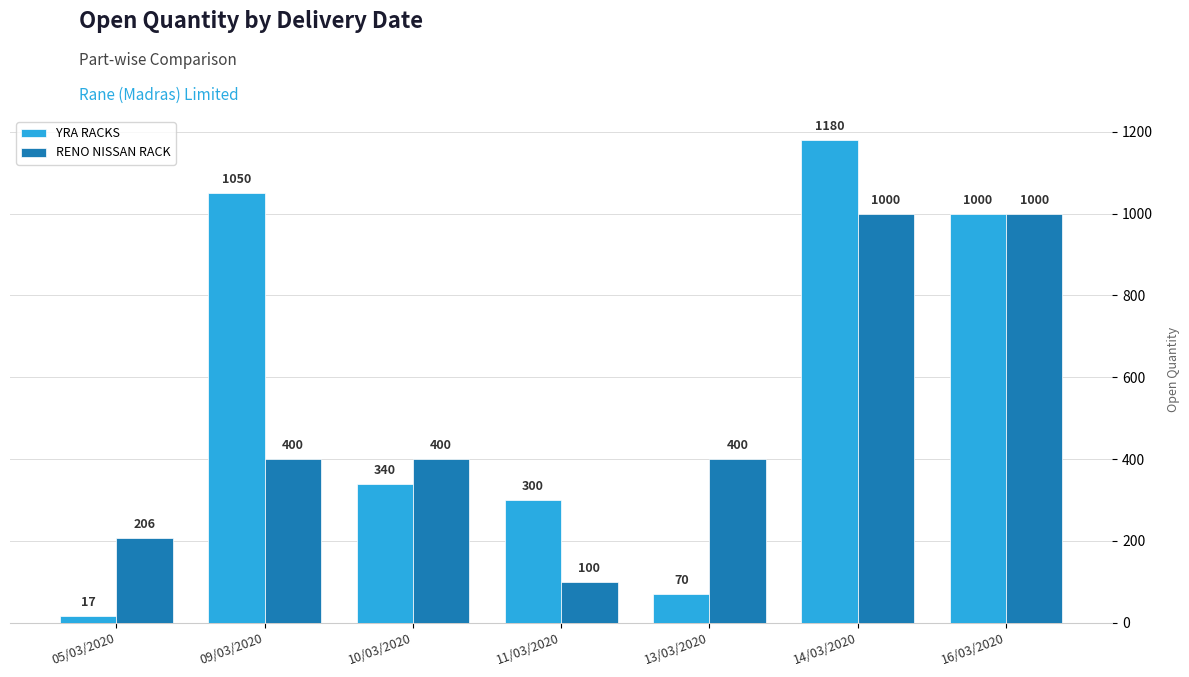

What is the difference between the maximum and minimum values in the RENO NISSAN RACK series?

900